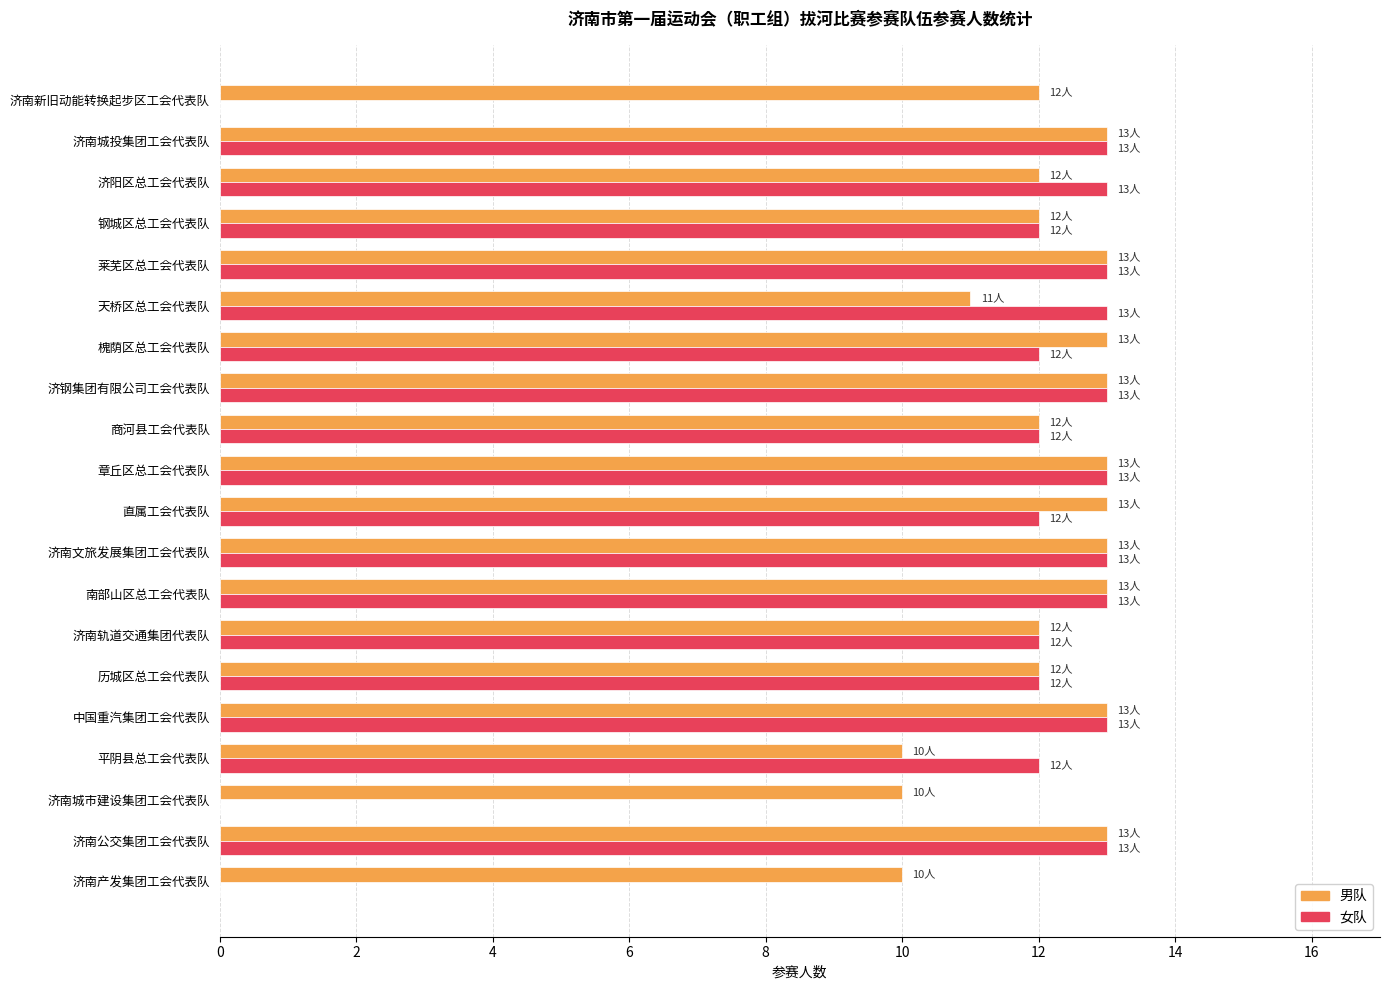

What value does the 女队 series have at 济南轨道交通集团代表队?

12